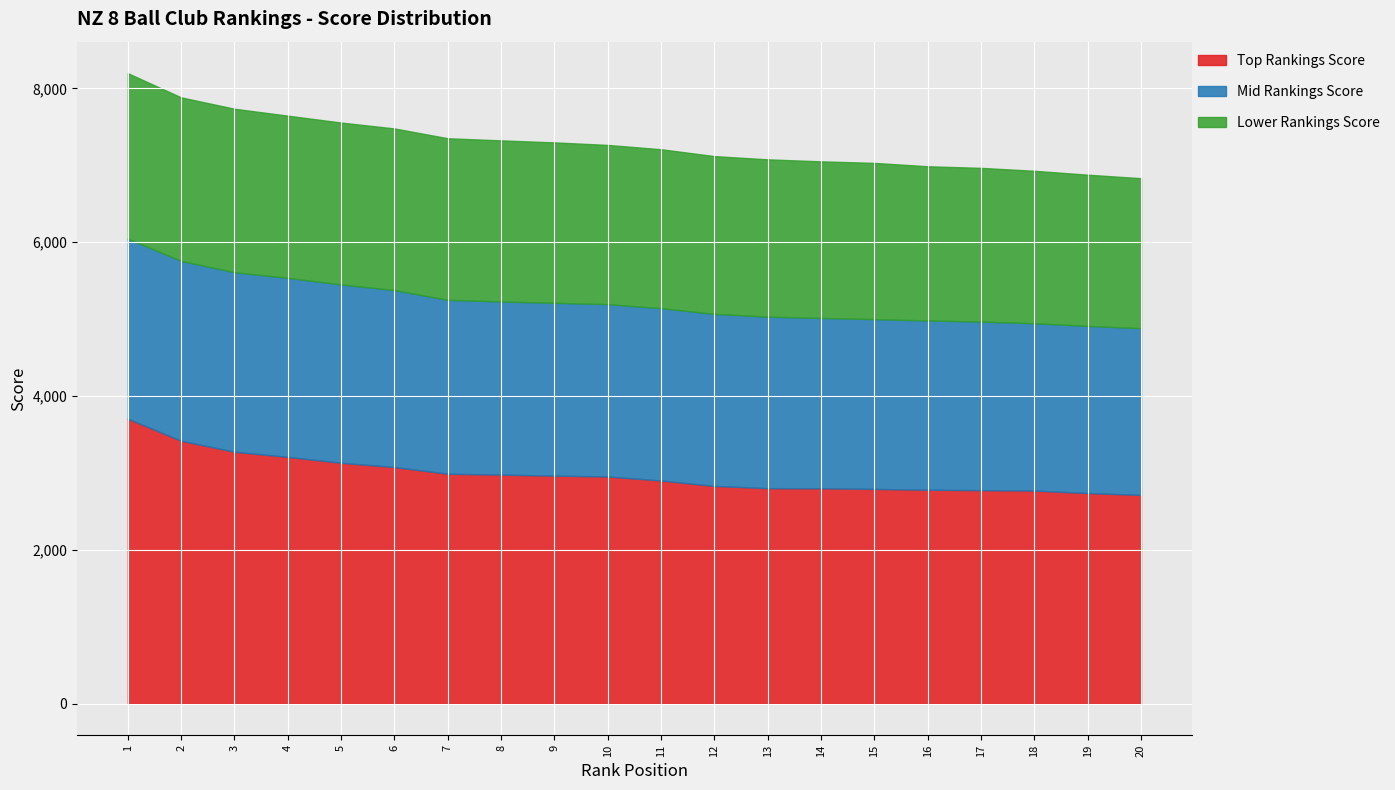

Where is Top Rankings Score nearest to the value 3211?

4